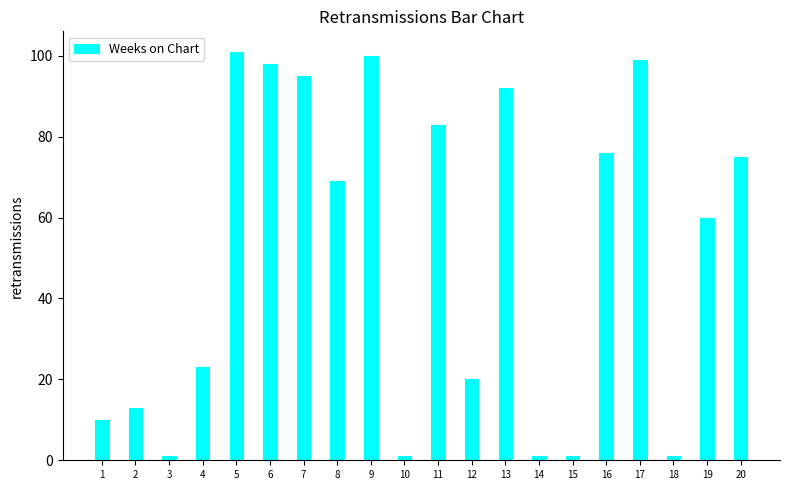

Reading left to right, what are all the values shown in this chart?

10	13	1	23	101	98	95	69	100	1	83	20	92	1	1	76	99	1	60	75